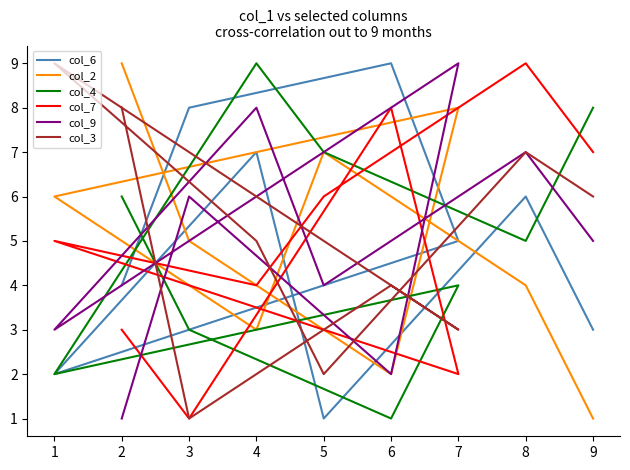

Between which two adjacent categories do col_2 and col_3 first intersect?

3 and 6